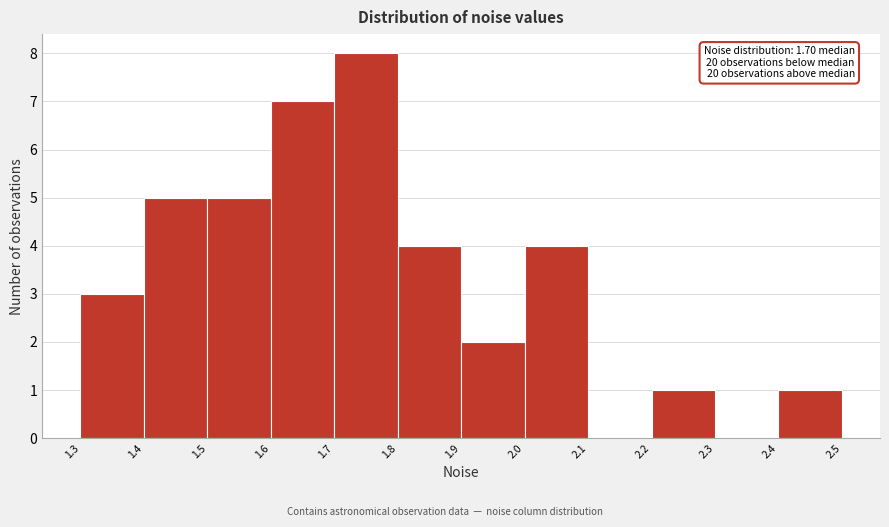

Which range on the x-axis has the tallest bar?

1.7 to 1.8